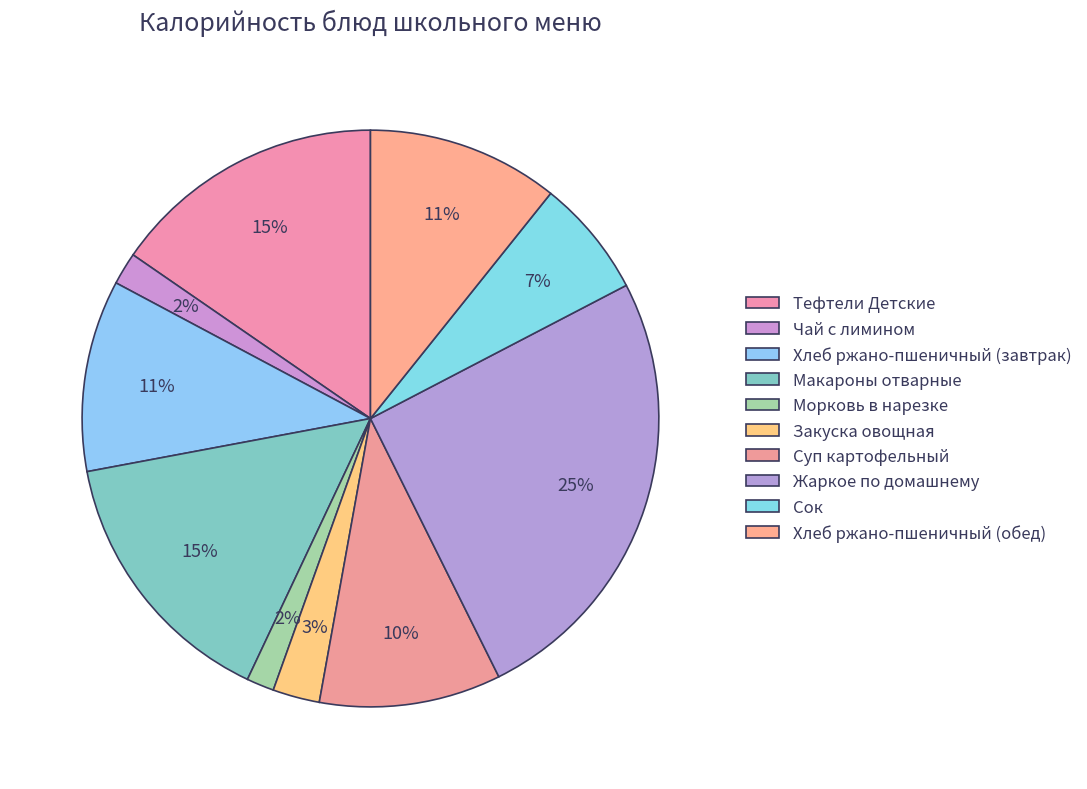

To the nearest percent, what is the combined percentage of Суп картофельный and Морковь в нарезке?

12%